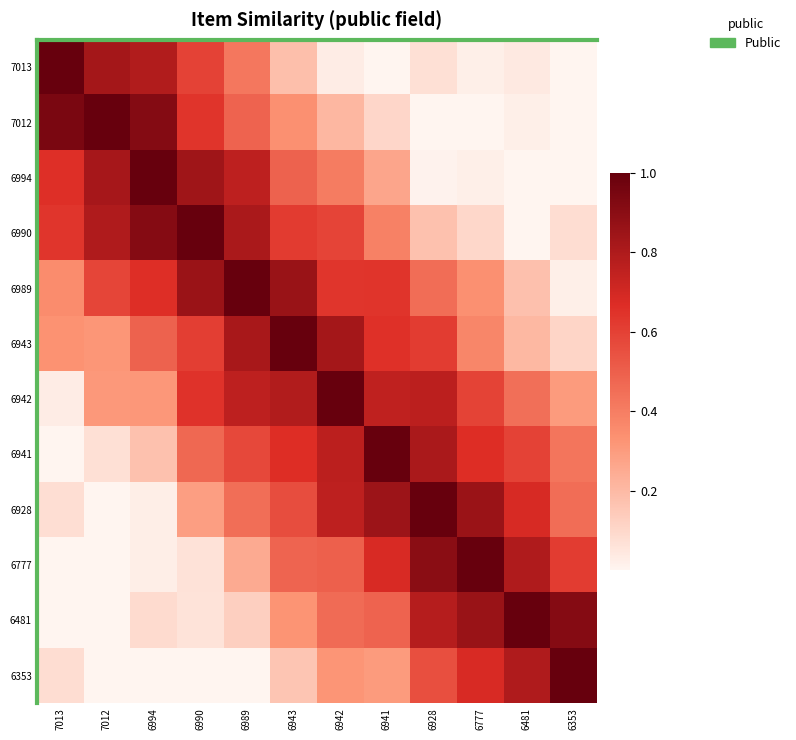

Which category has the lowest value across all series?

6941